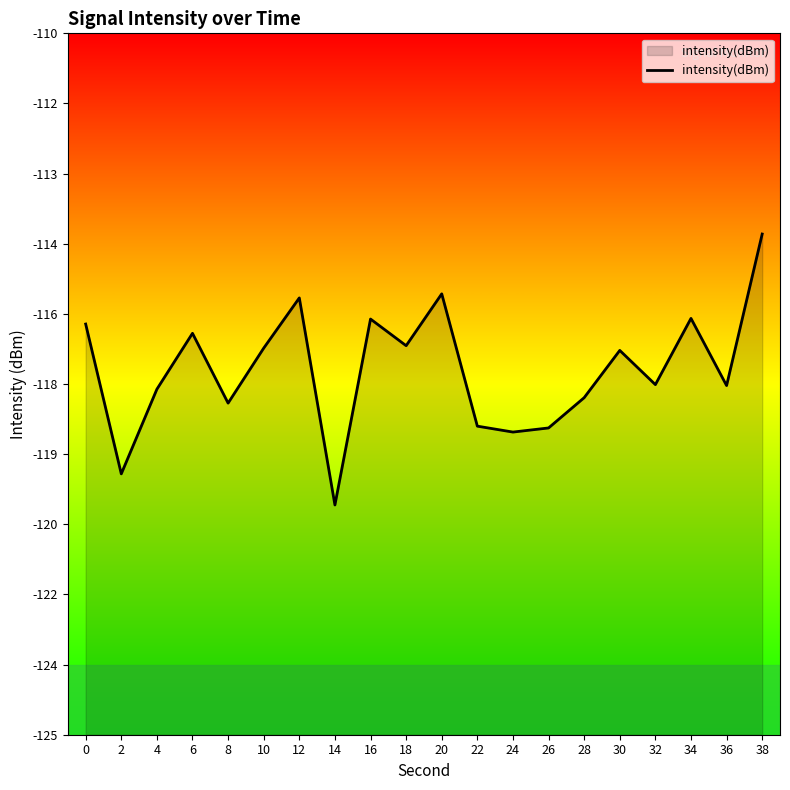

Which label corresponds to the smallest value in the chart?

14